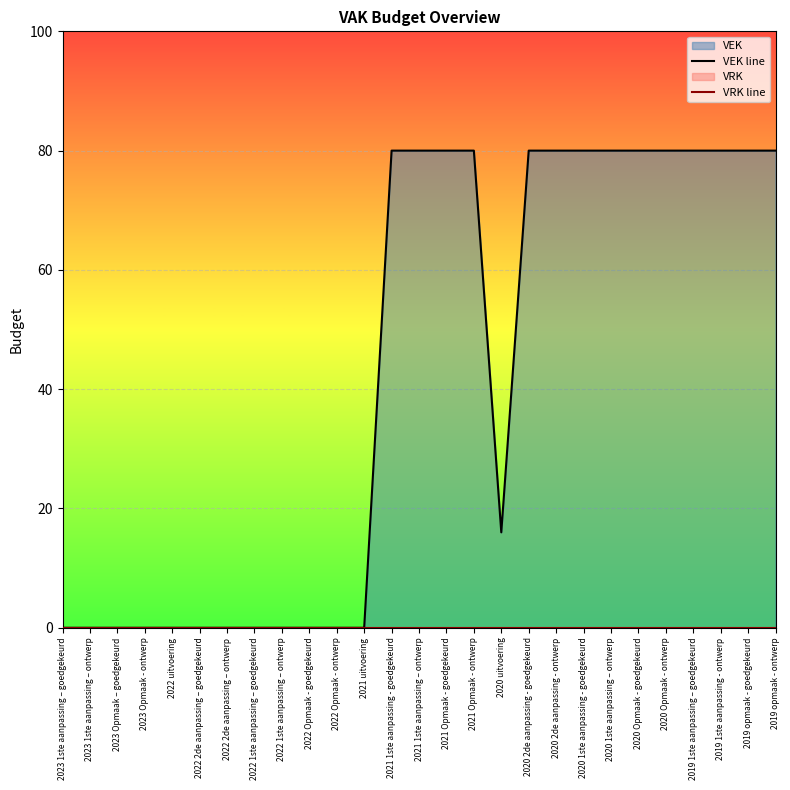

At which label is VRK line closest to 0?

2023 1ste aanpassing – goedgekeurd